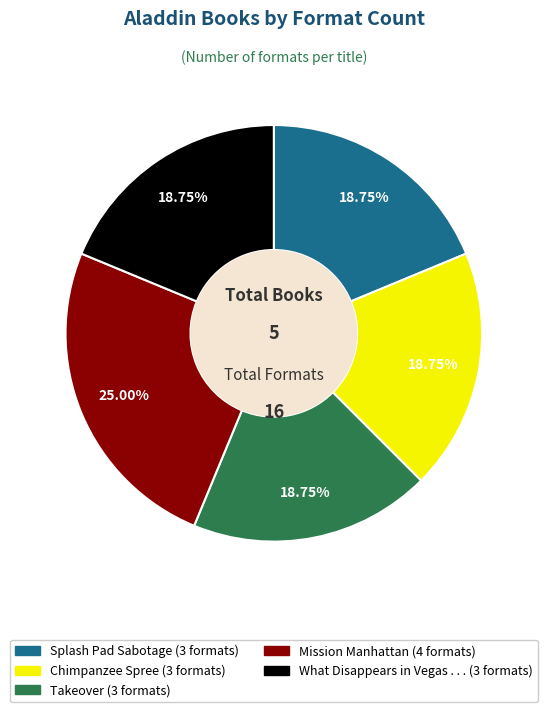

Which category has the biggest portion of the pie?

Mission Manhattan